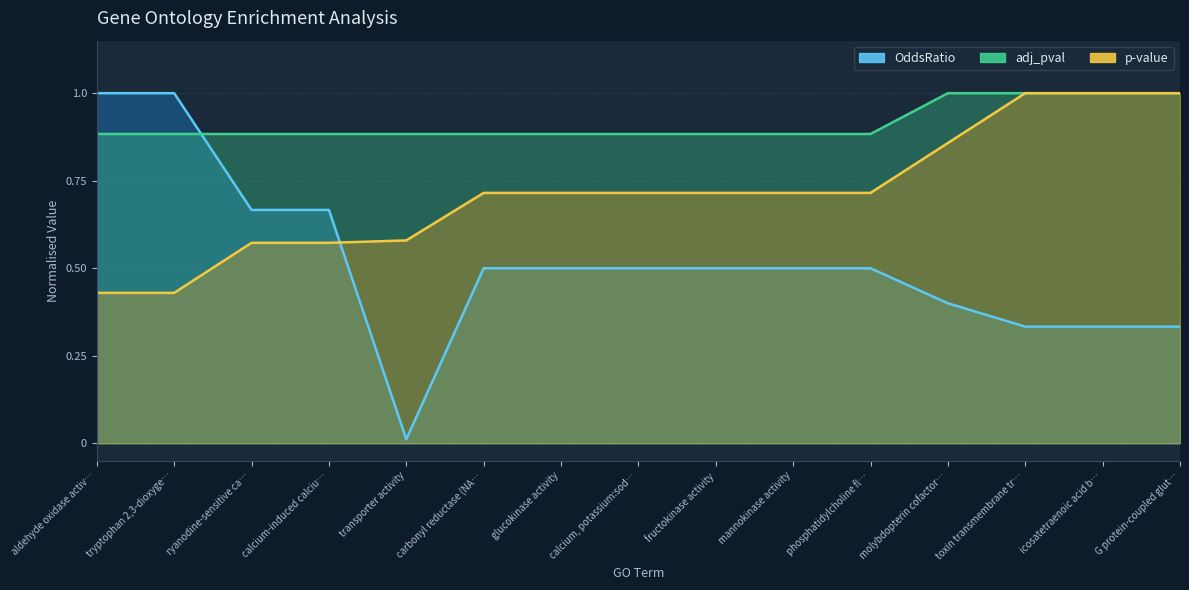

Reading left to right, what are all the values shown in this chart?

p-value: 0.4	0.4	0.6	0.6	0.6	0.7	0.7	0.7	0.7	0.7	0.7	0.9	1.0	1.0	1.0
adj_pval: 0.9	0.9	0.9	0.9	0.9	0.9	0.9	0.9	0.9	0.9	0.9	1.0	1.0	1.0	1.0
OddsRatio: 1.0	1.0	0.7	0.7	0.0	0.5	0.5	0.5	0.5	0.5	0.5	0.4	0.3	0.3	0.3